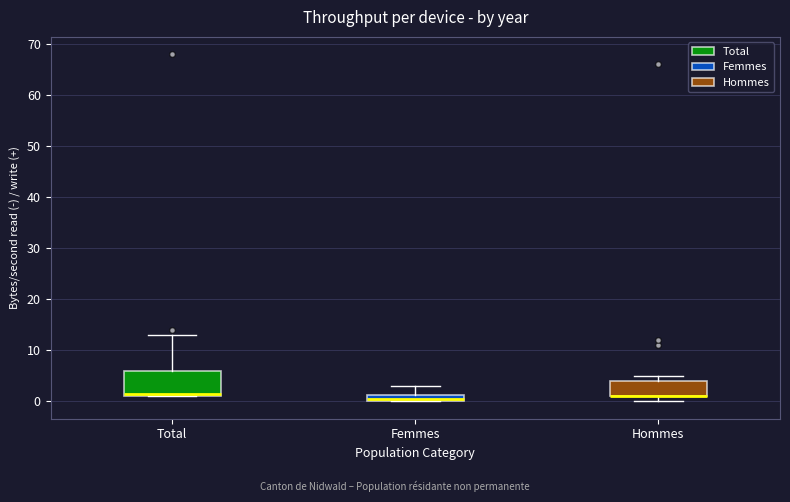

Which box is the tallest, from its lower edge to its upper edge?

Total